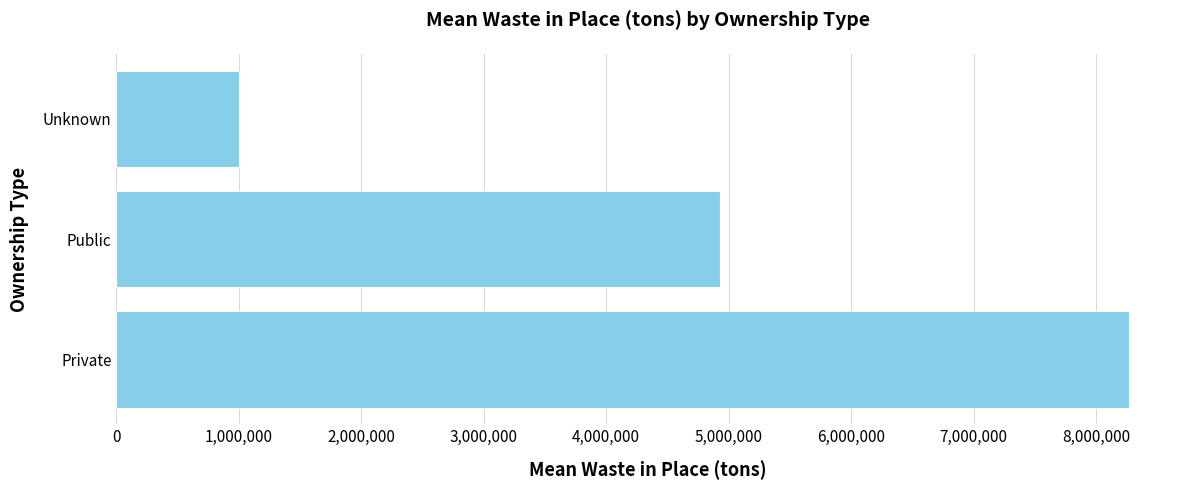

At which label is the value closest to 4636373?

Public